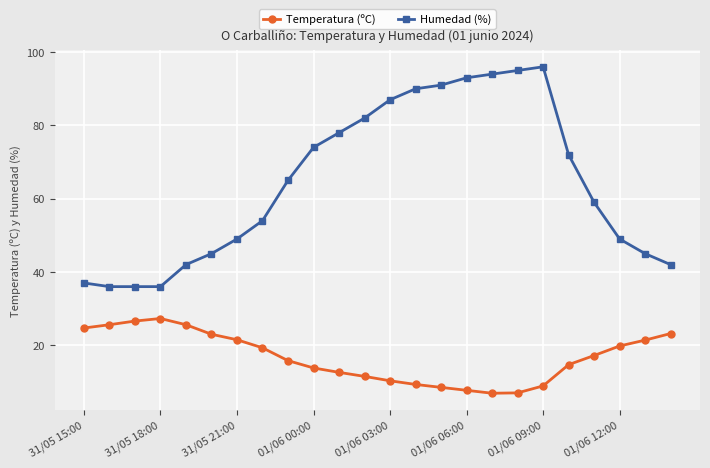

What is the average value of the Temperatura (ºC) series?

16.8